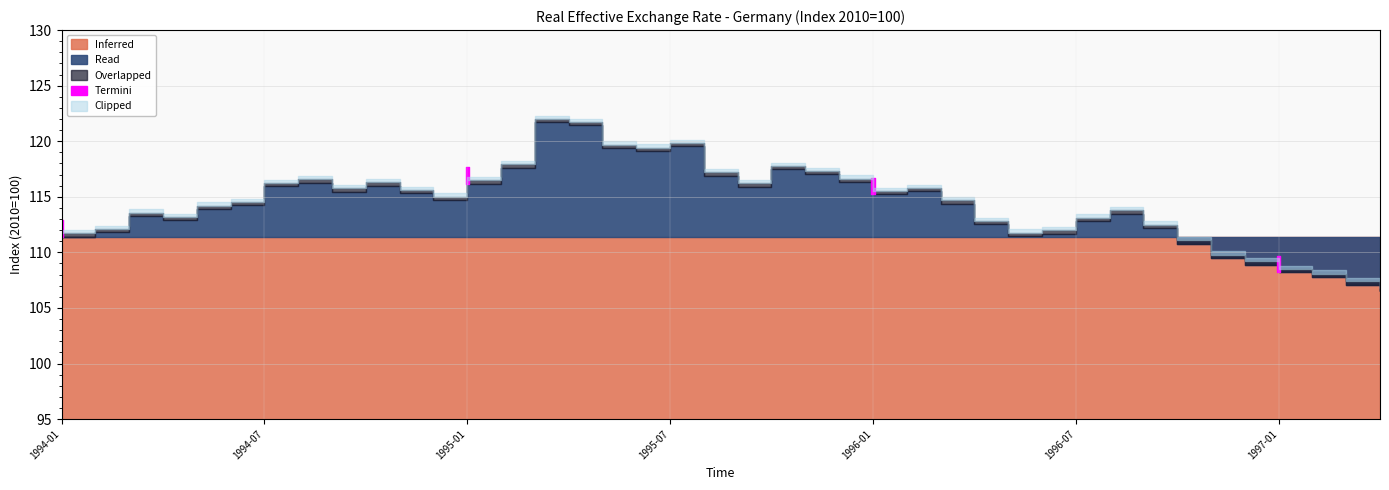

What is the greatest value displayed?

121.7